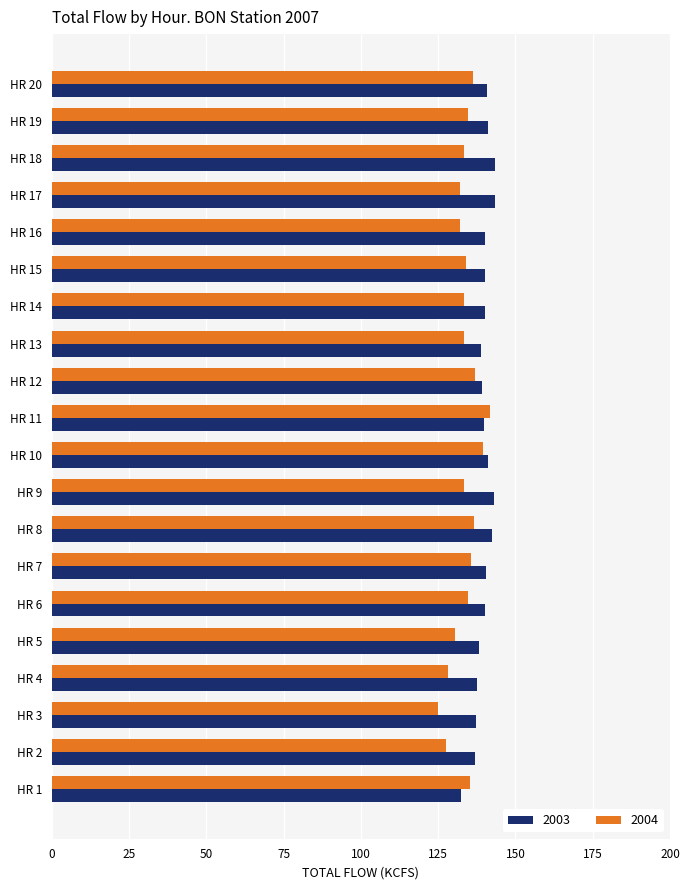

At which label does 2004 reach its minimum?

HR 3